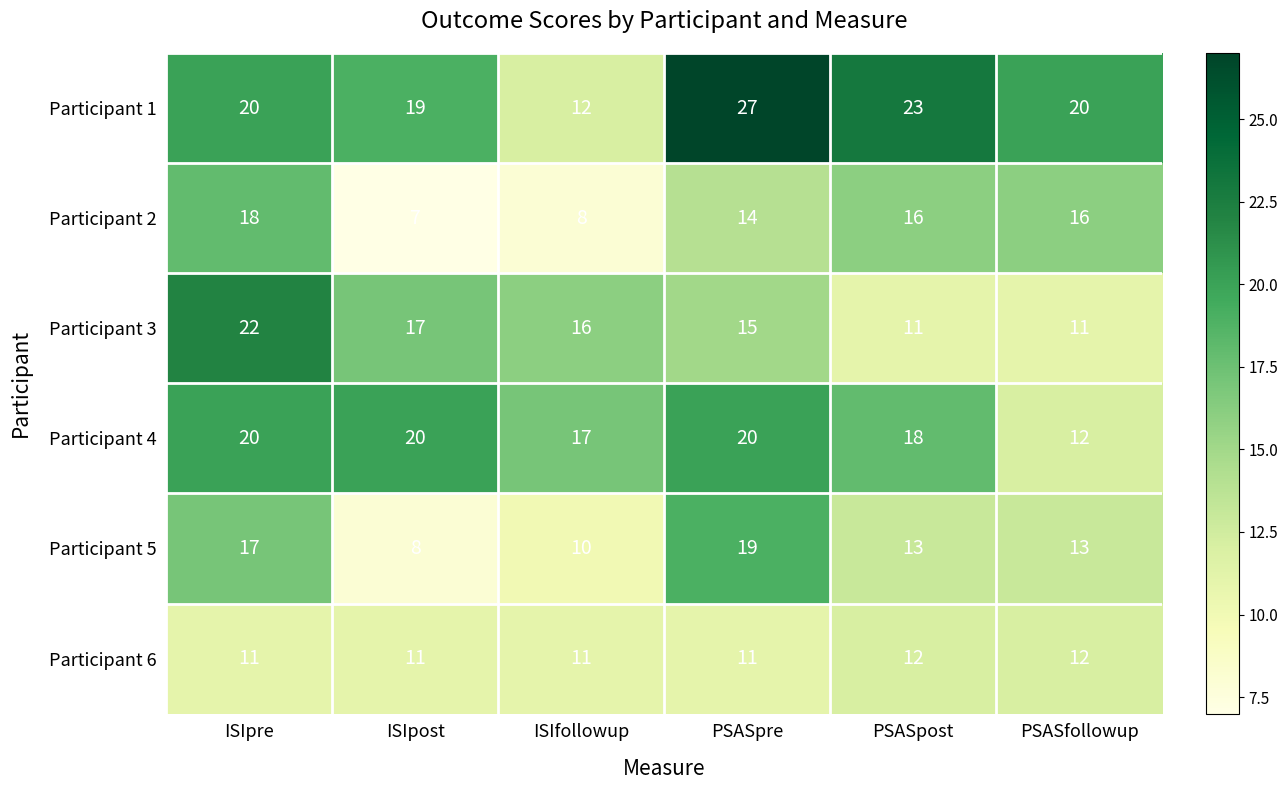

The value of Participant 5 at ISIpre is 28. True or false?

False